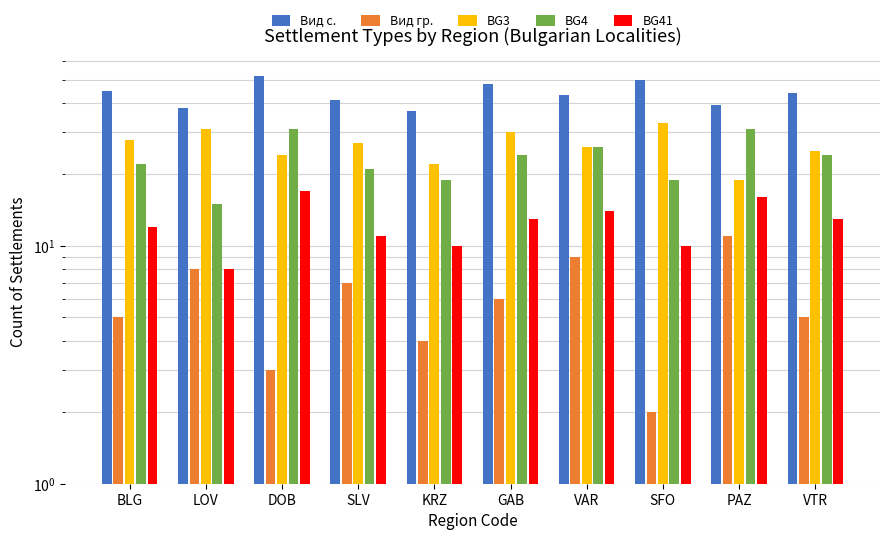

Where does the BG41 series first go above 13?

DOB